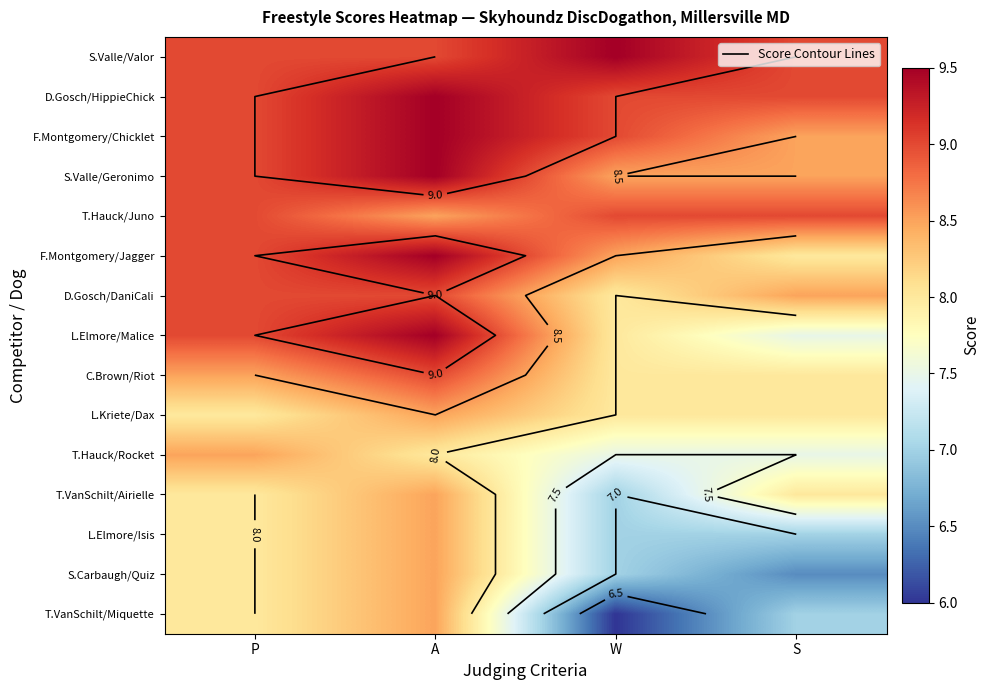

List the series in order of their peak value, lowest first.

L.Kriete/Dax, T.Hauck/Rocket, T.VanSchilt/Airielle, L.Elmore/Isis, S.Carbaugh/Quiz, T.VanSchilt/Miquette, T.Hauck/Juno, D.Gosch/DaniCali, C.Brown/Riot, S.Valle/Valor, D.Gosch/HippieChick, F.Montgomery/Chicklet, S.Valle/Geronimo, F.Montgomery/Jagger, L.Elmore/Malice